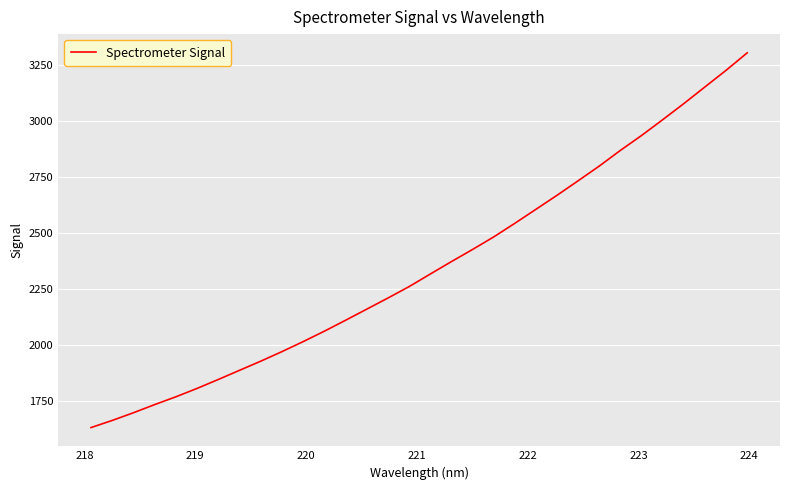

How many lines are shown in the chart?

1